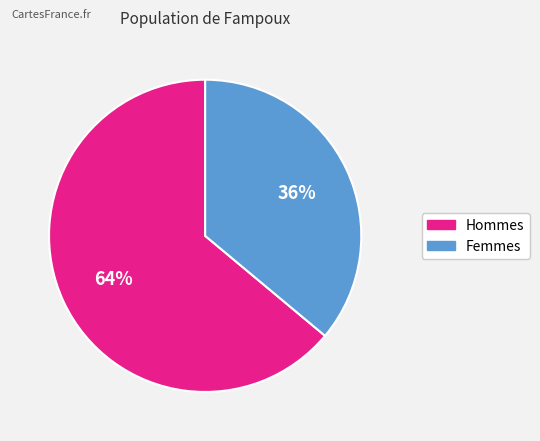

Is there a majority slice in this chart?

Yes